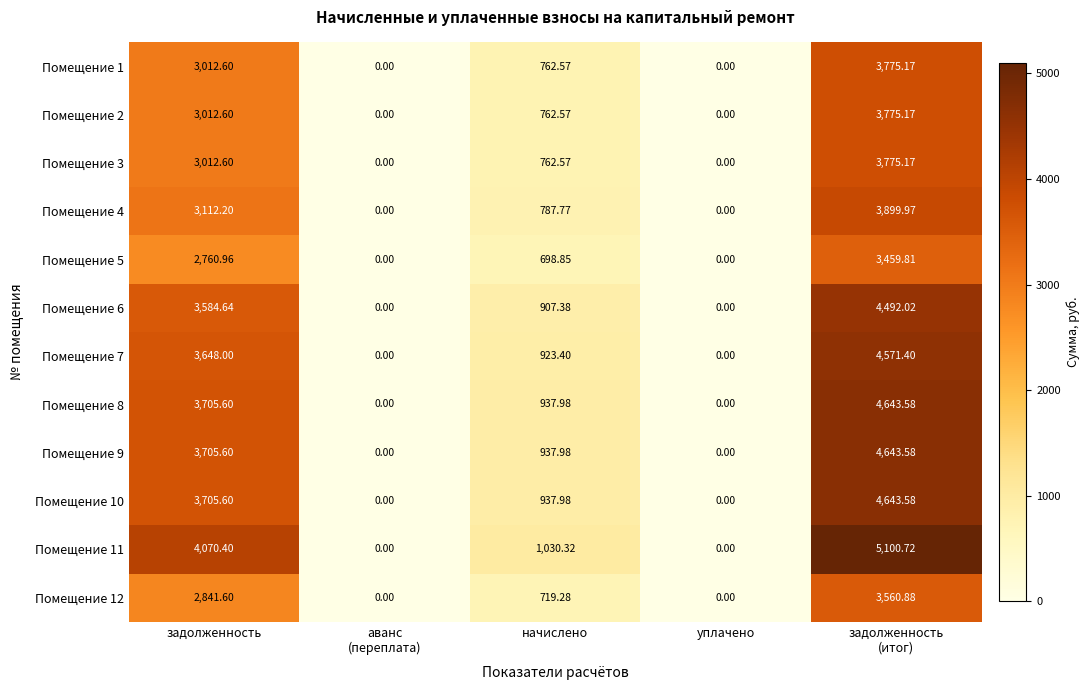

Where is Помещение 4 nearest to the value 1949?

начислено